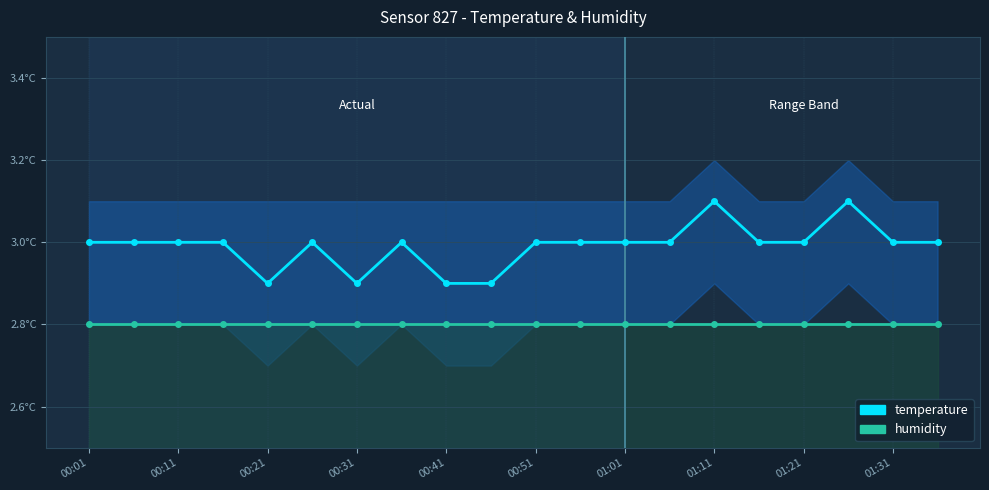

Rank the series at 00:01 from lowest to highest value.

humidity, temperature